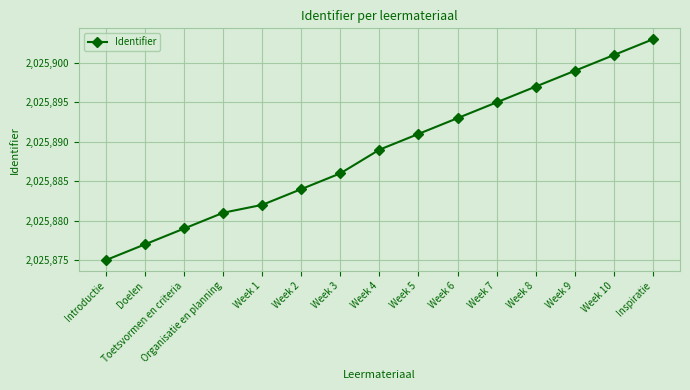

How many data points are less than 2025889?

7